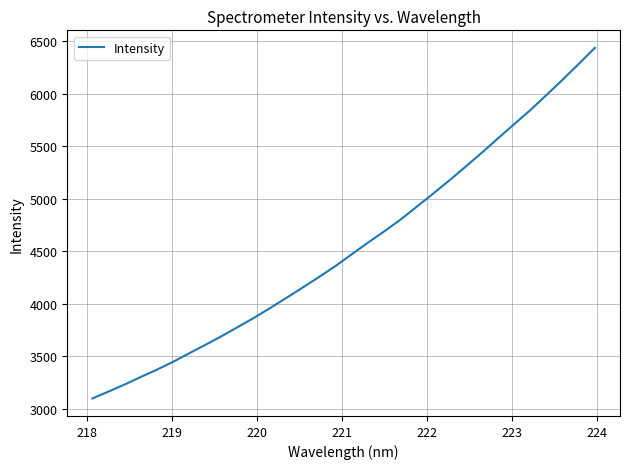

What is the maximum value shown in the chart?

6438.7